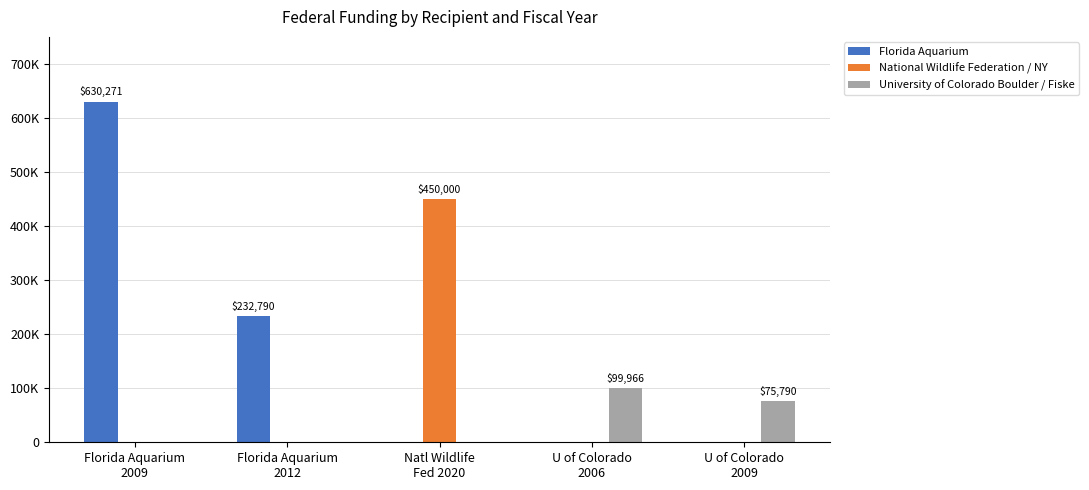

What are all the series names shown in the legend?

Florida Aquarium, National Wildlife Federation / NY, University of Colorado Boulder / Fiske